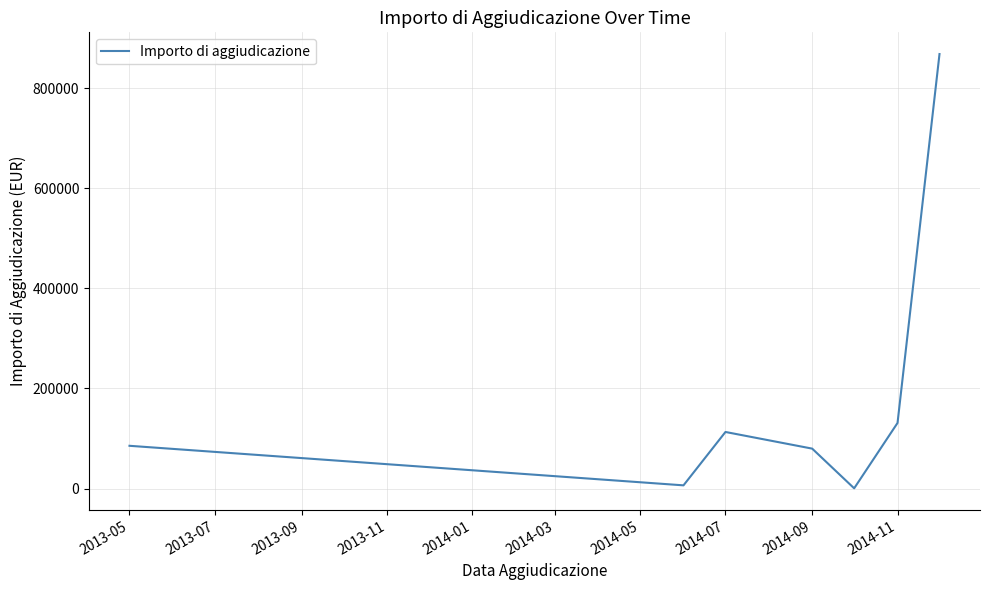

What is the difference between the maximum and minimum values?

867380.4